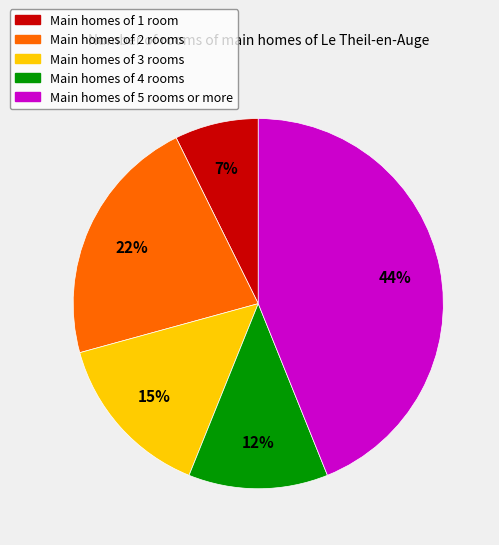

Between Main homes of 4 rooms and Main homes of 3 rooms, which is larger?

Main homes of 3 rooms